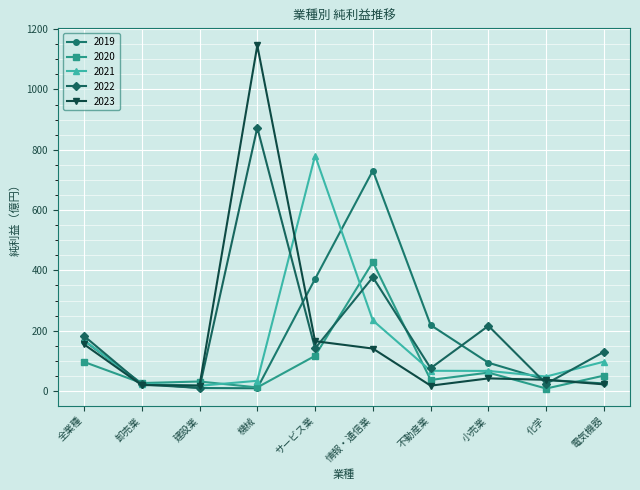

In 2023, how many points are higher than both neighbors (excluding endpoints)?

2